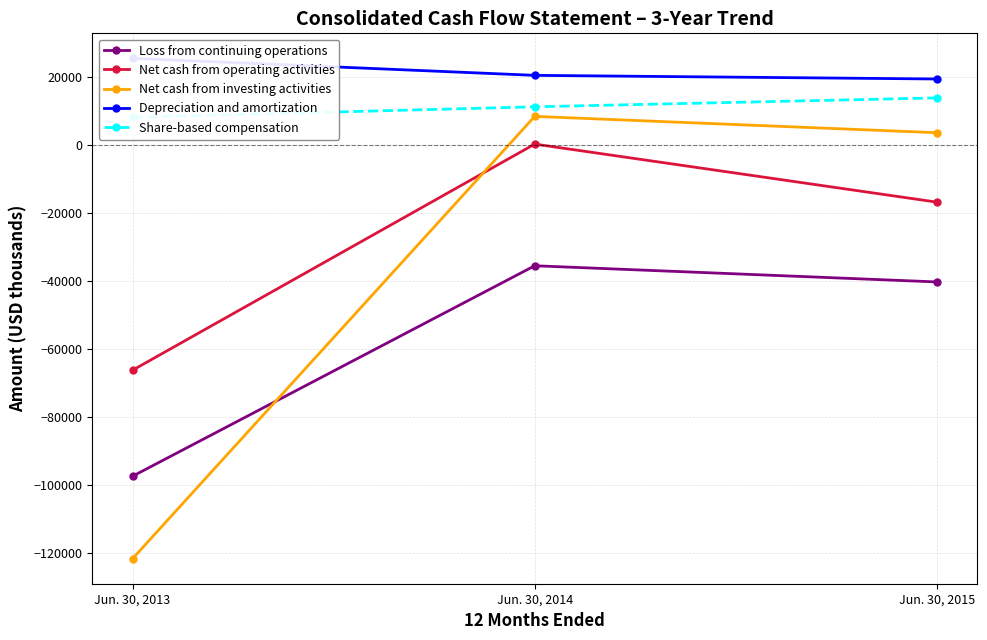

What is the difference between the highest and lowest values at Jun. 30, 2013?

147186